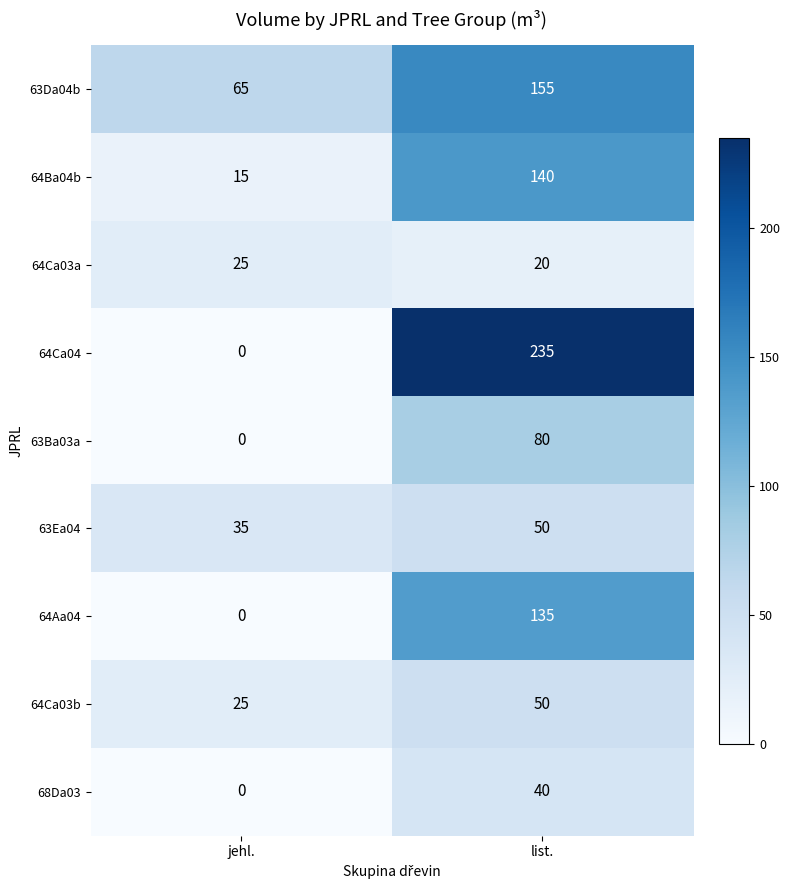

What value does the 64Ba04b series have at list., to the nearest 10?

140